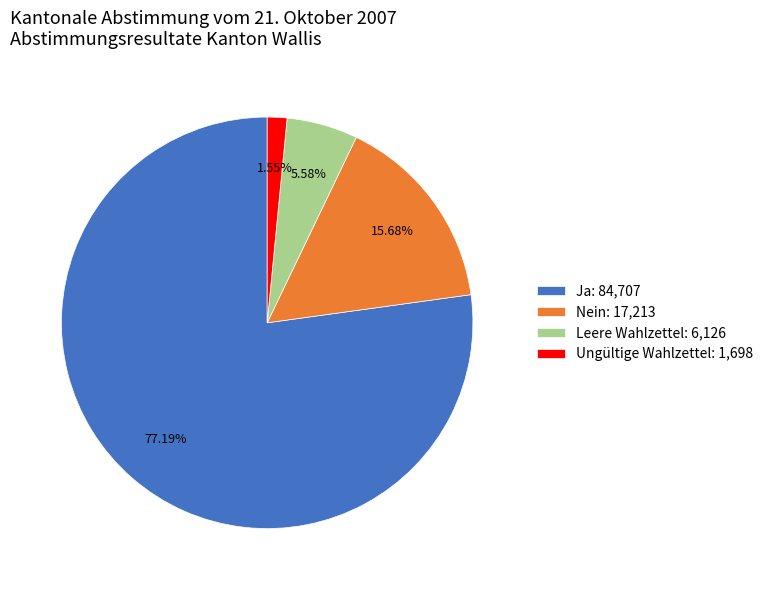

What is the smallest slice in the pie chart?

Ungültige Wahlzettel